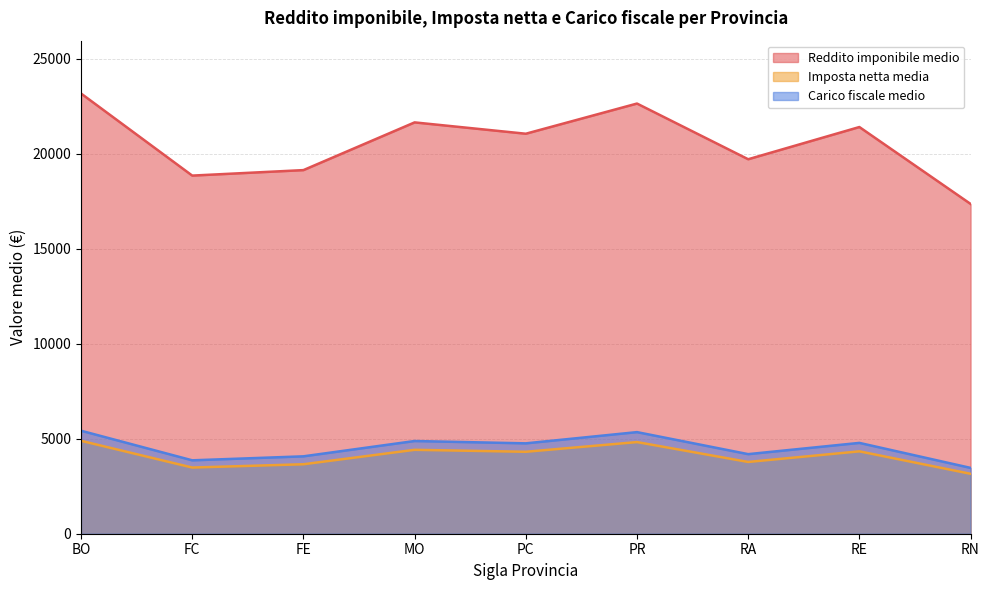

What is the lowest value of the Carico fiscale medio series?

3465.7